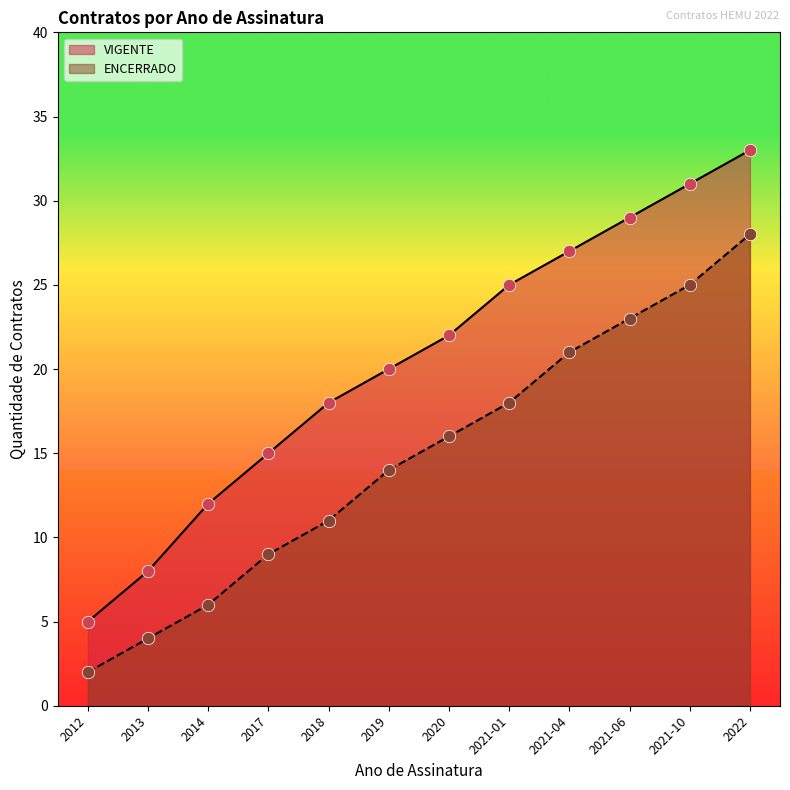

At how many categories does at least one series exceed 31?

1